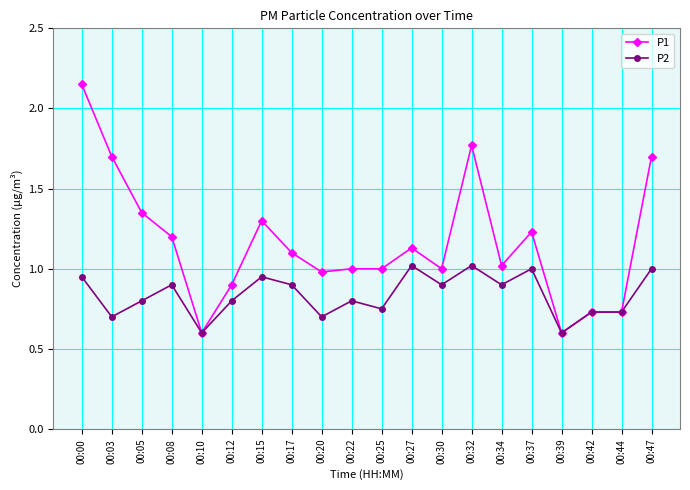

Rank the series at 00:34 from highest to lowest value.

P1, P2